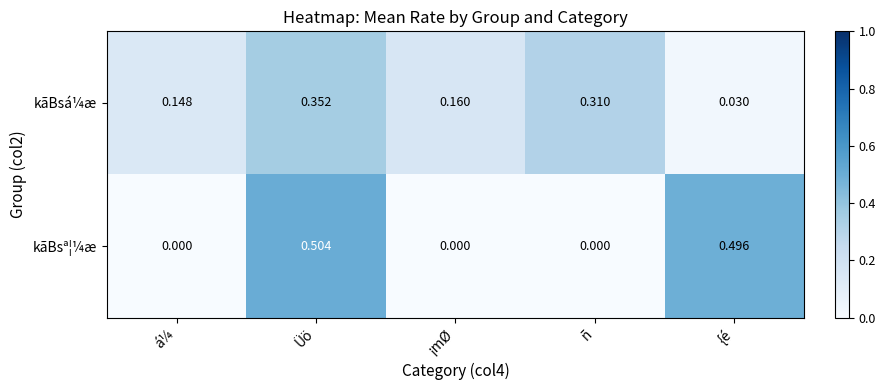

At which category is the sum across all series the highest?

Üö